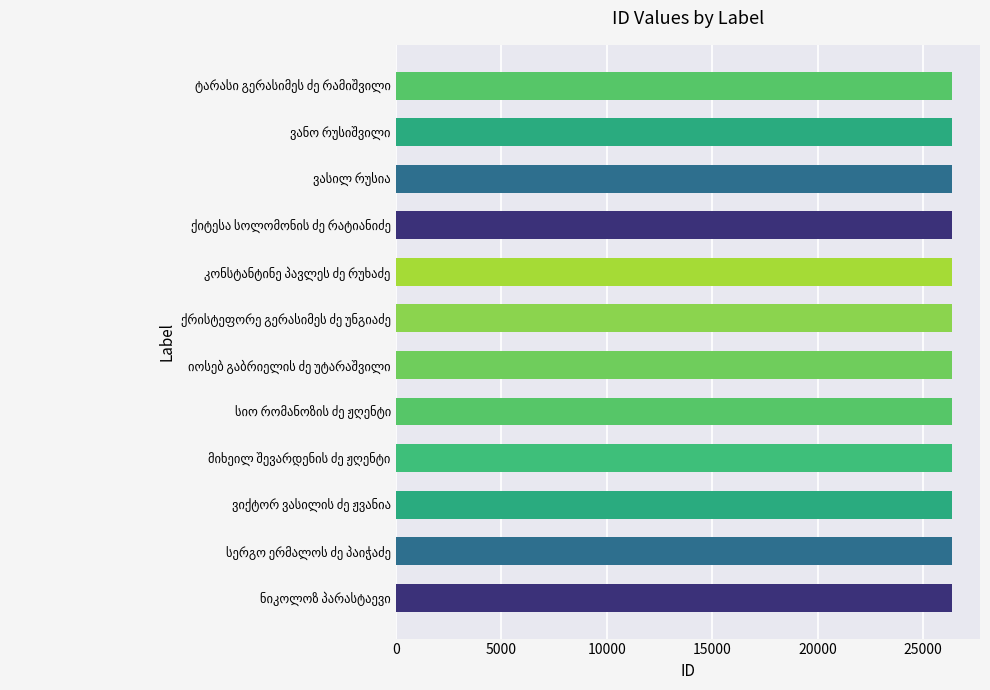

What is the minimum value shown in the chart?

26358